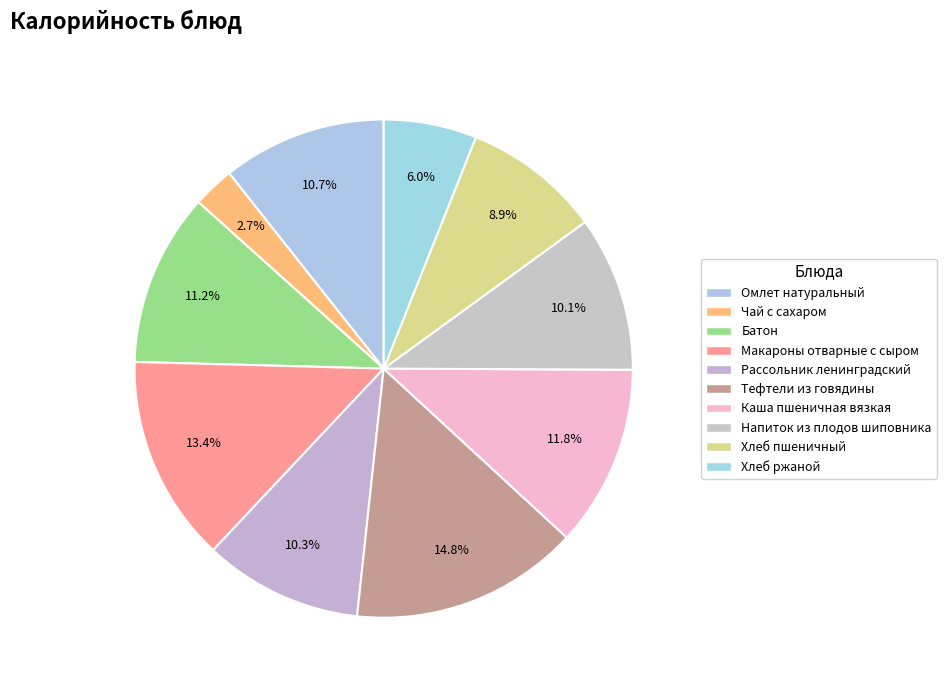

Rank the categories by value from lowest to highest.

Чай с сахаром, Хлеб ржаной, Хлеб пшеничный, Напиток из плодов шиповника, Рассольник ленинградский, Омлет натуральный, Батон, Каша пшеничная вязкая, Макароны отварные с сыром, Тефтели из говядины